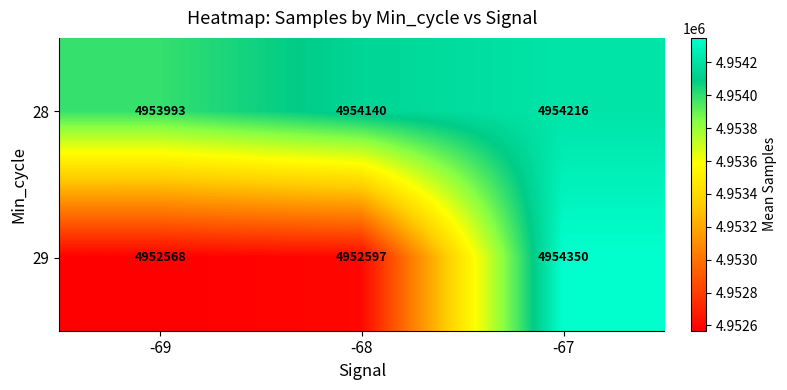

The 29 series shows 6514429 at -69. True or false?

False